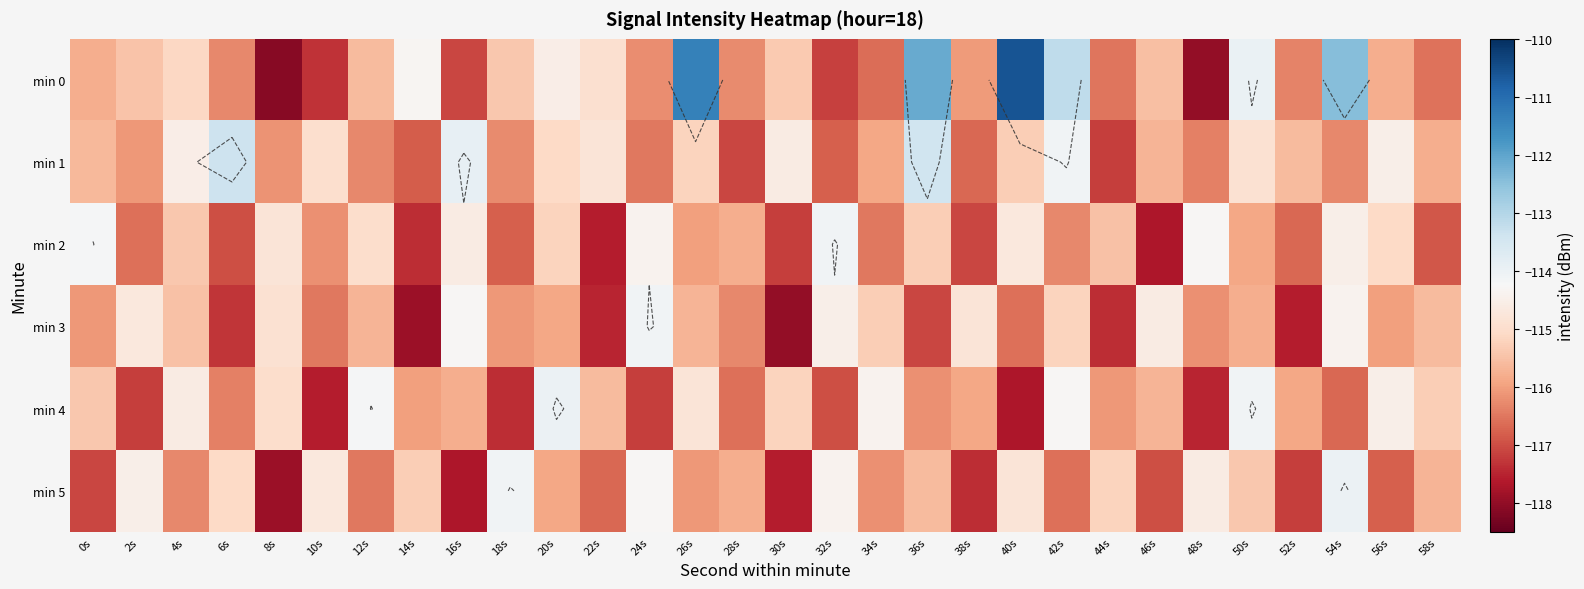

Is the value of min 4 at 4s greater than the value of min 5 at 36s?

Yes